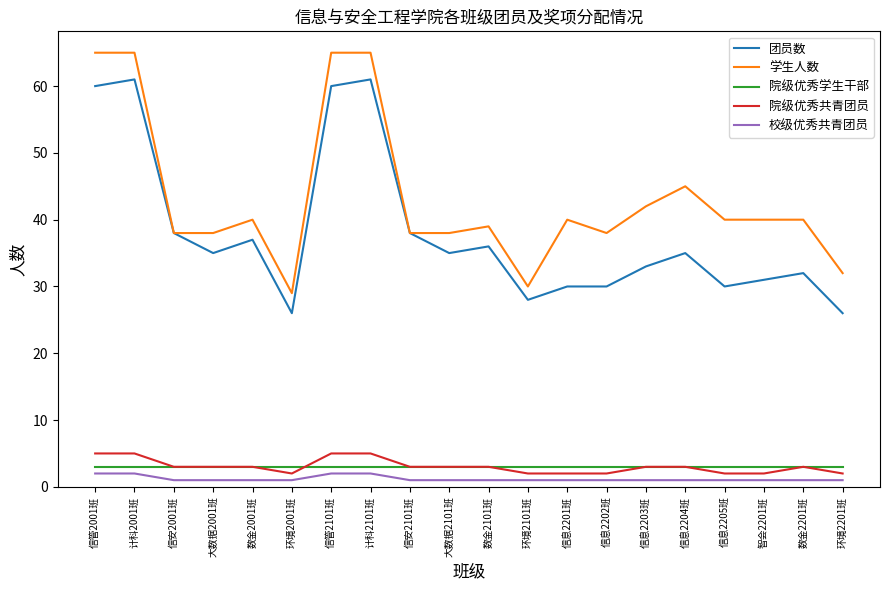

What is the total value across all series at 计科2001班?

136